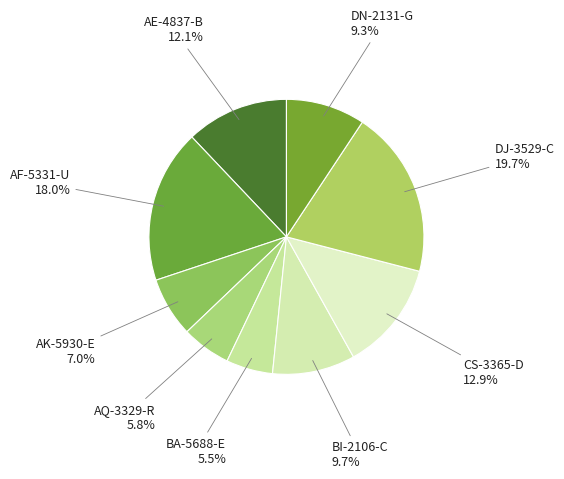

What is the ratio of the value at CS-3365-D to the value at DJ-3529-C?

0.7